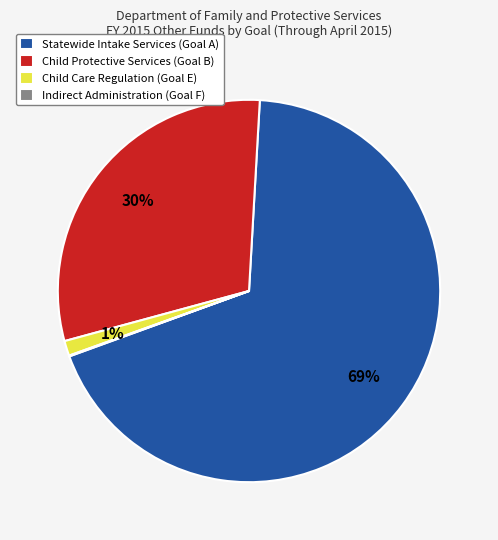

Which category accounts for the majority?

Statewide Intake Services (Goal A)